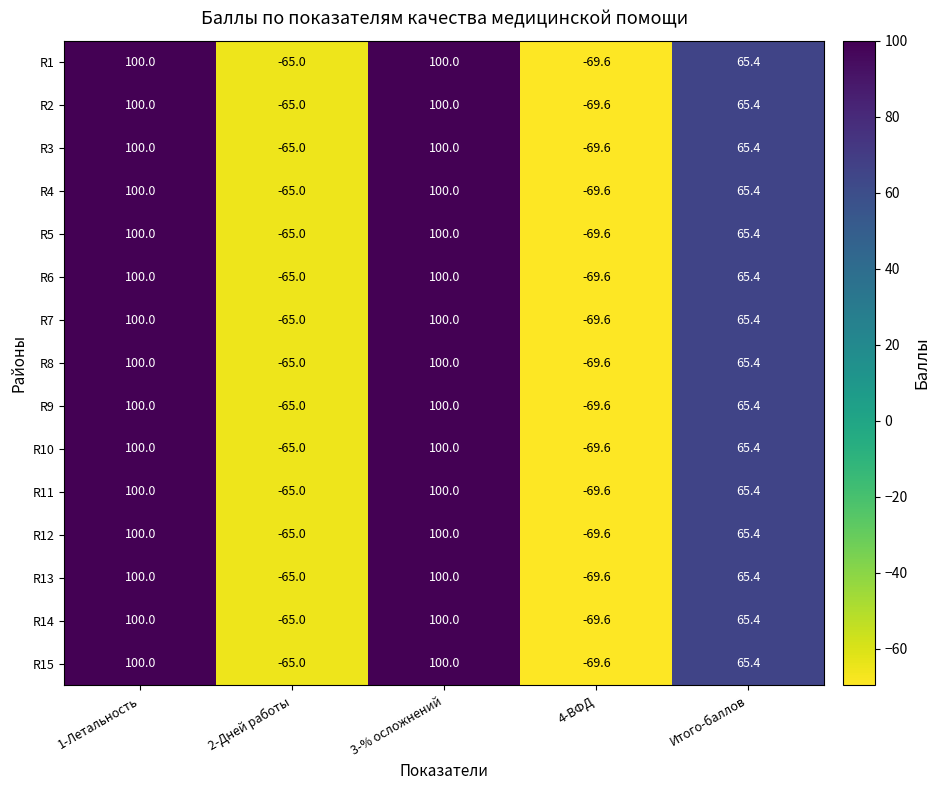

What is the total value across all series at 1-Летальность?

1500.0